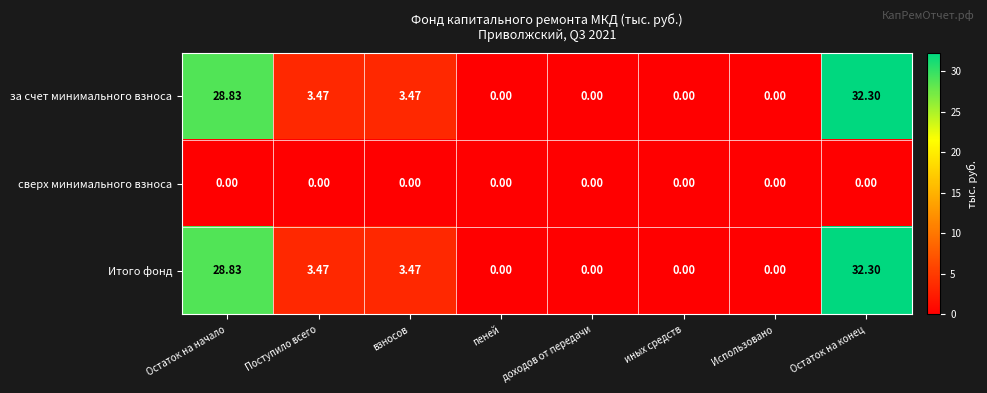

How many series are shown in this chart?

3